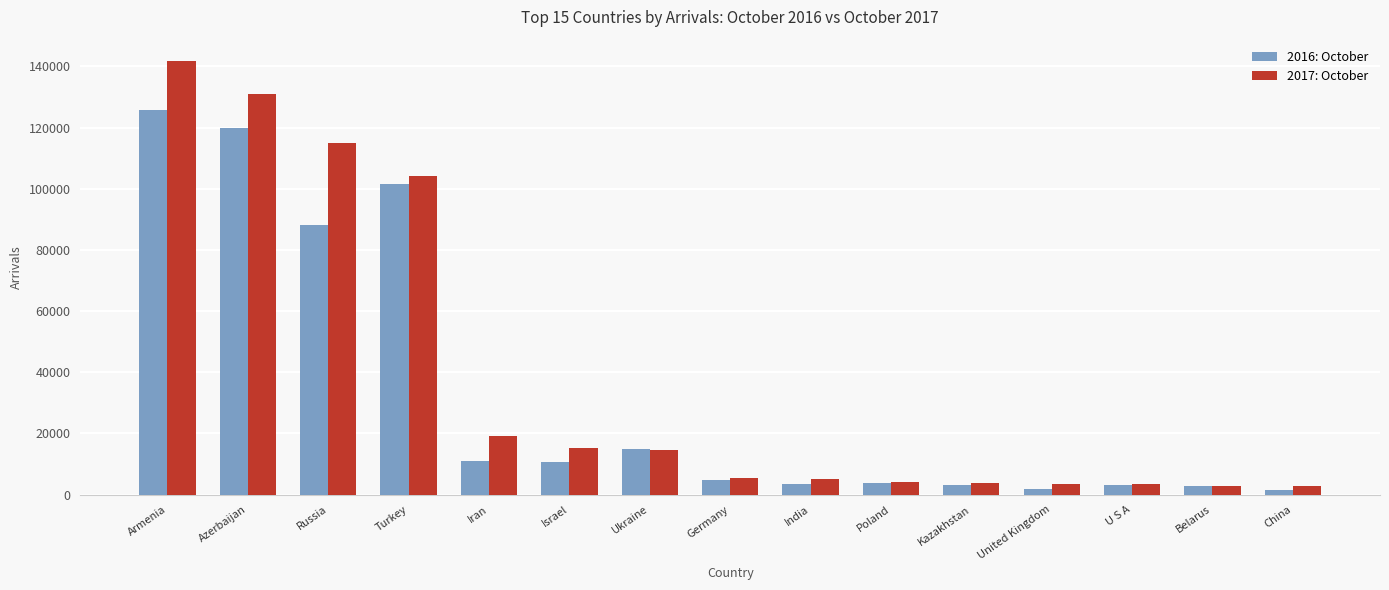

What is the spread (max minus min) of values at Poland?

232